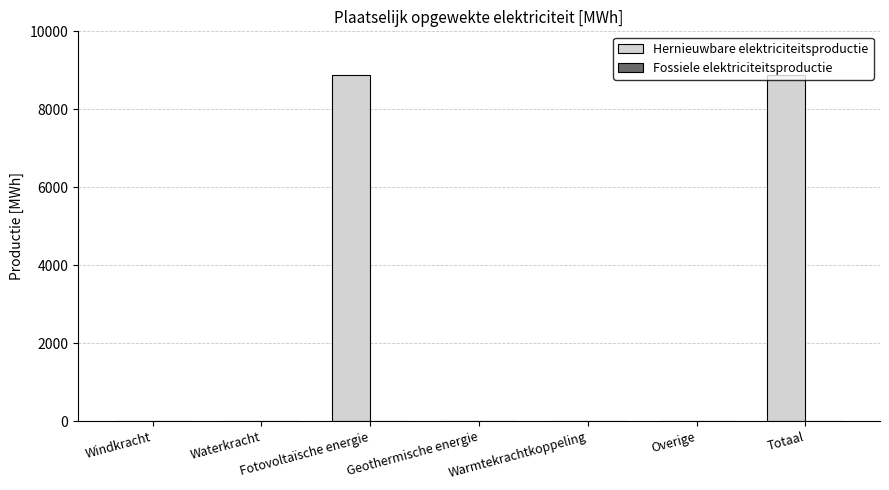

Are the bars horizontal?

No